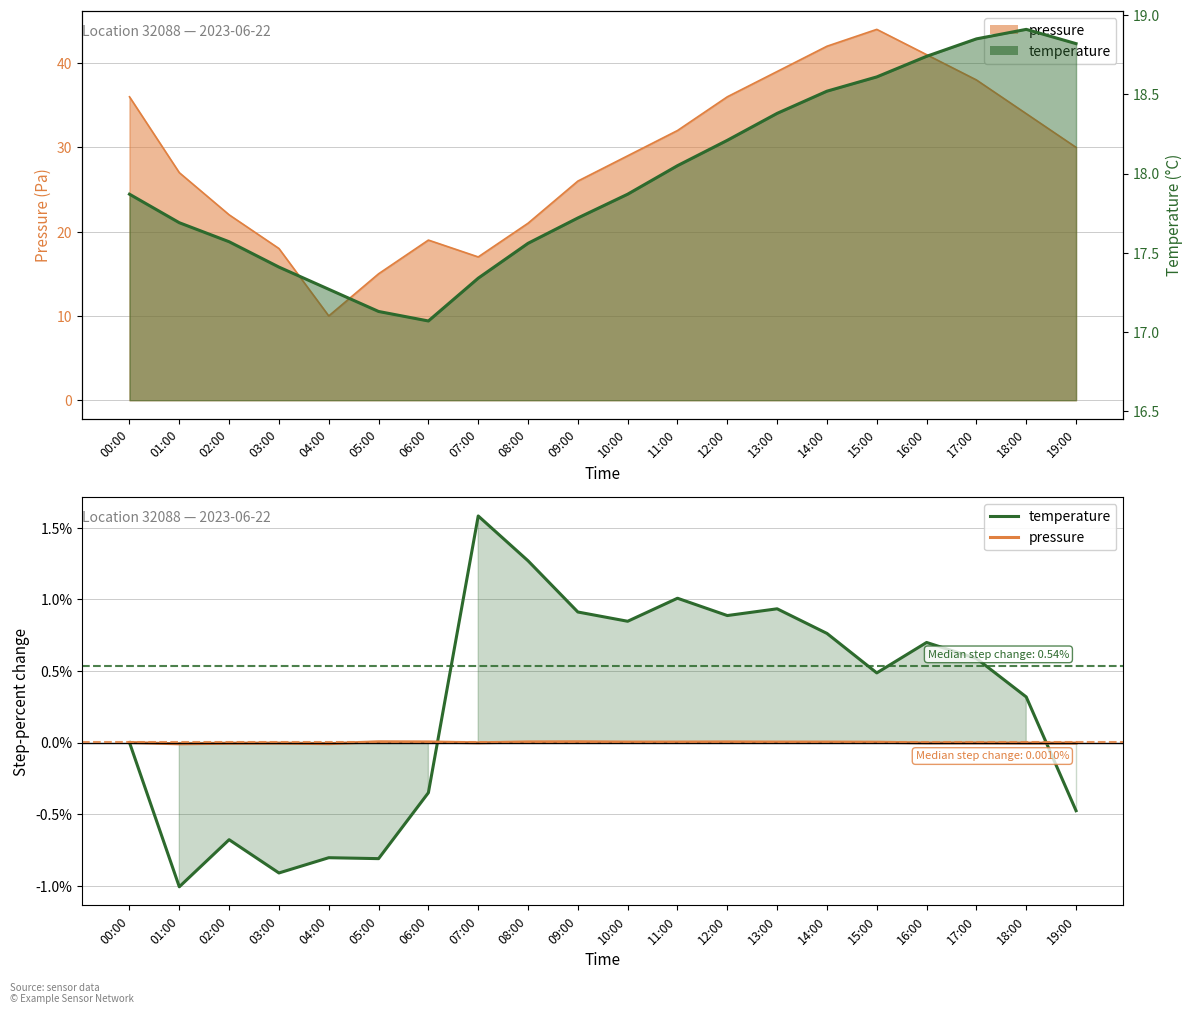

List the series in order of their overall mean, highest first.

temperature, pressure